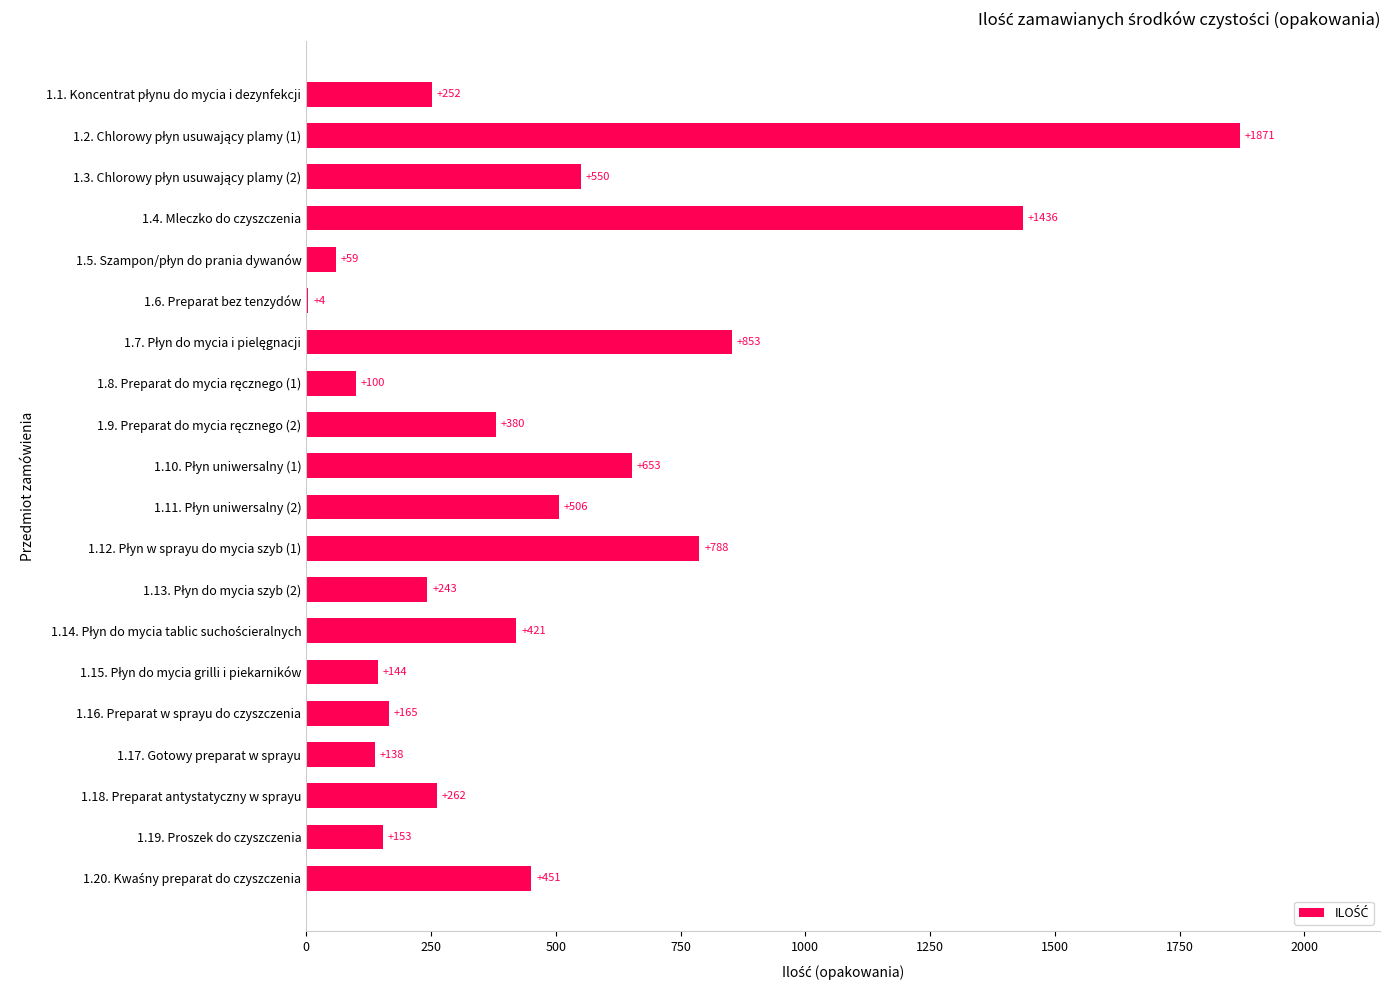

Is it true that the value at 1.17. Gotowy preparat w sprayu is 138?

True